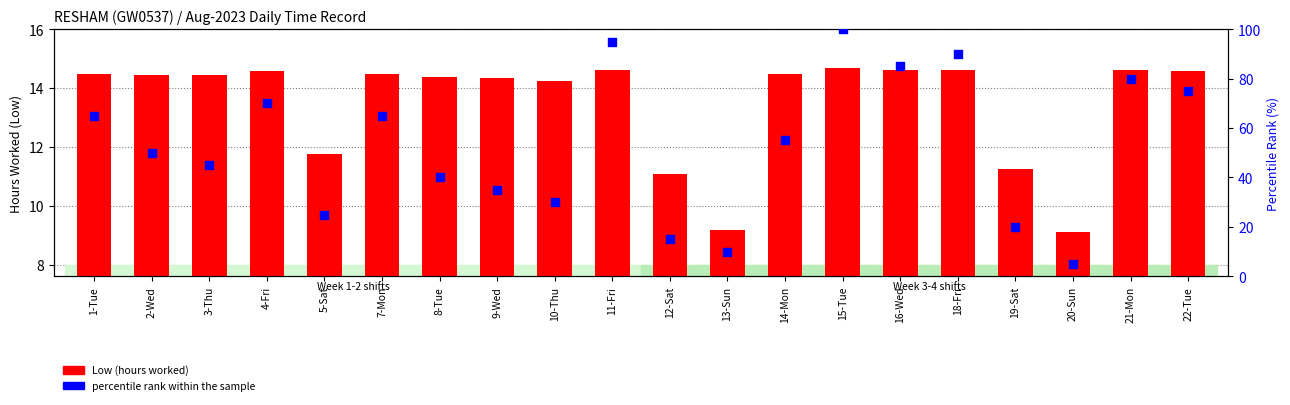

Which series contains the highest Y value?

percentile rank within the sample